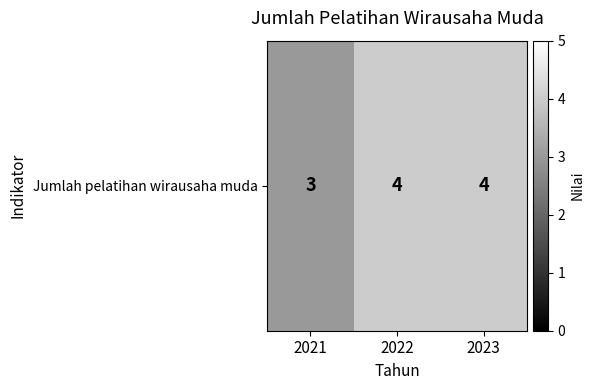

What is the smallest value displayed?

3